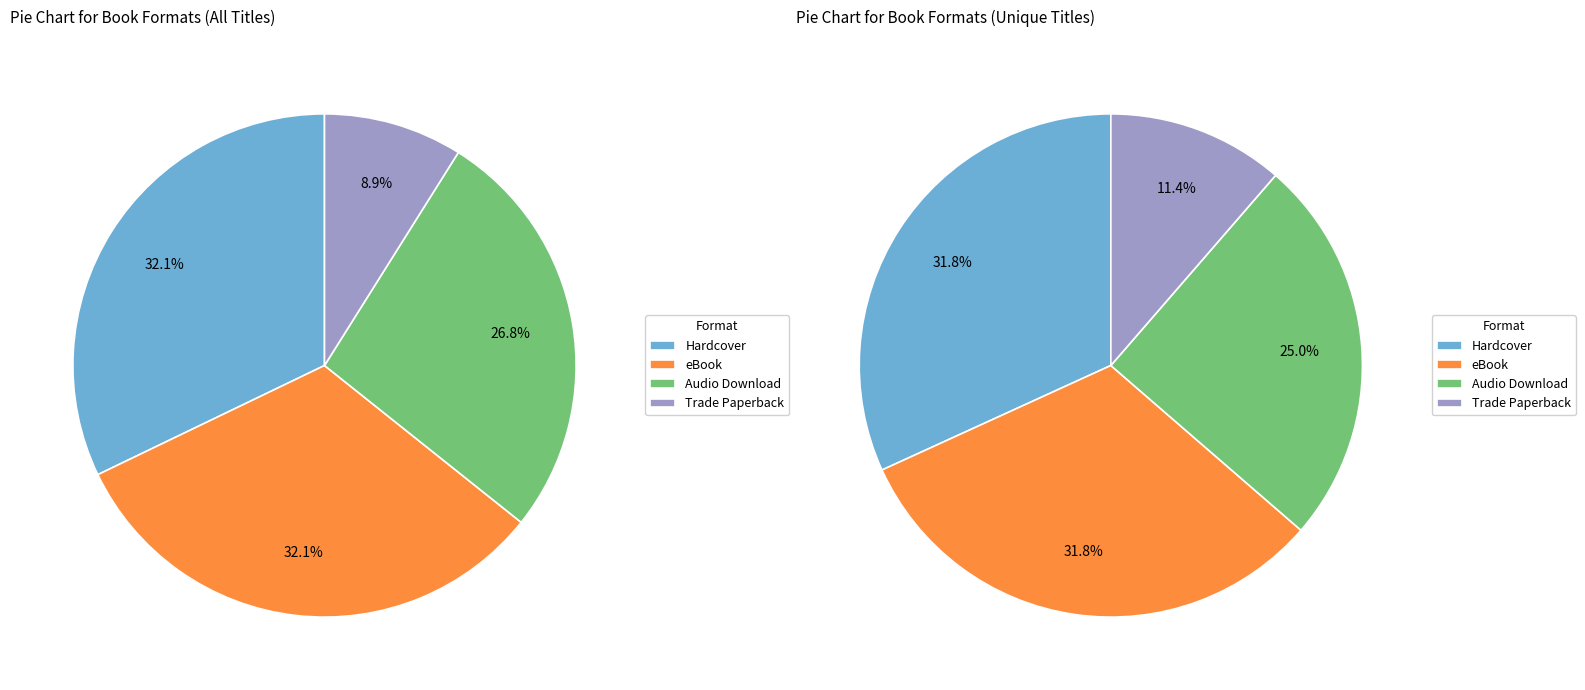

How many segments does this pie chart have?

4